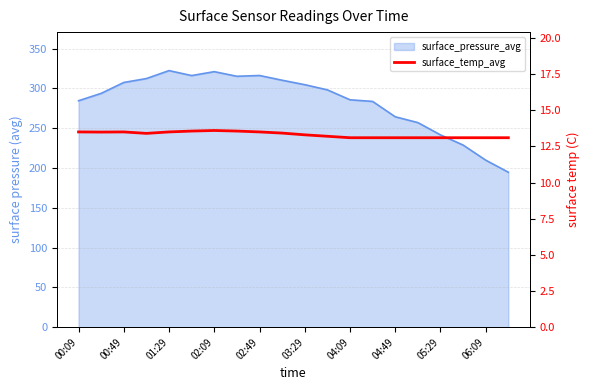

What is the difference between the maximum and minimum values?

0.5